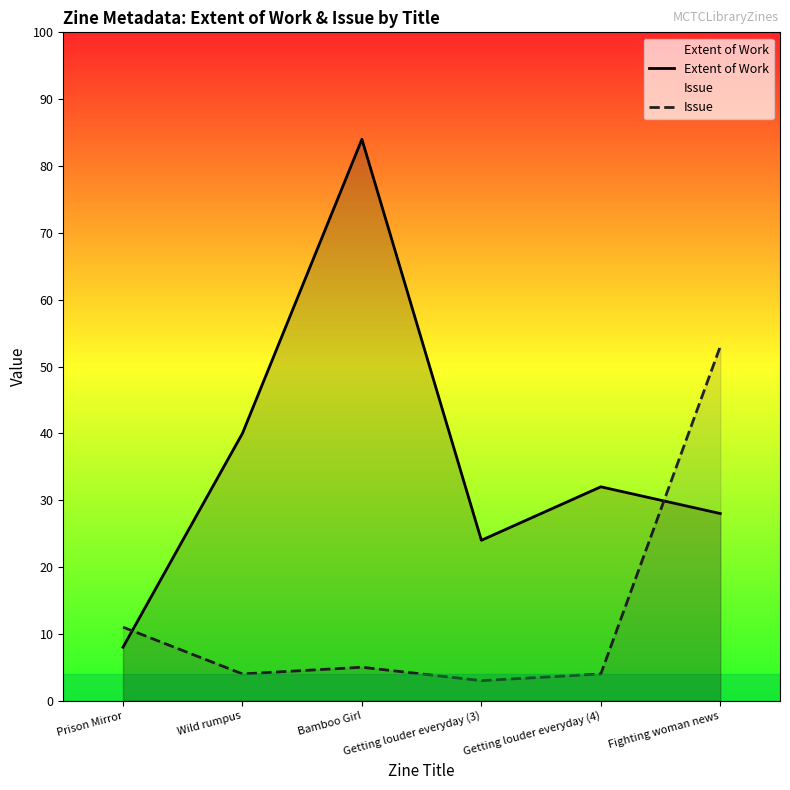

What is the approximate value of Extent of Work at Wild rumpus, to the nearest 10?

40